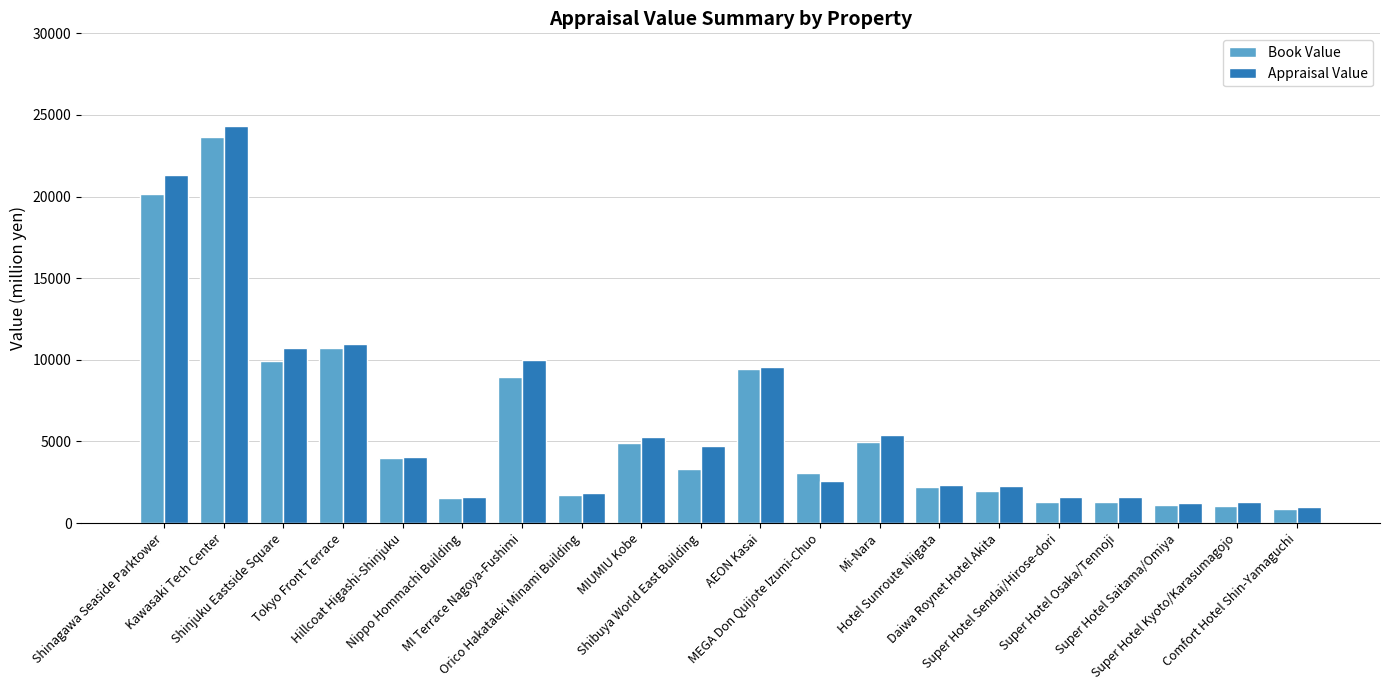

What is the label of the 12th bar from the right?

MIUMIU Kobe